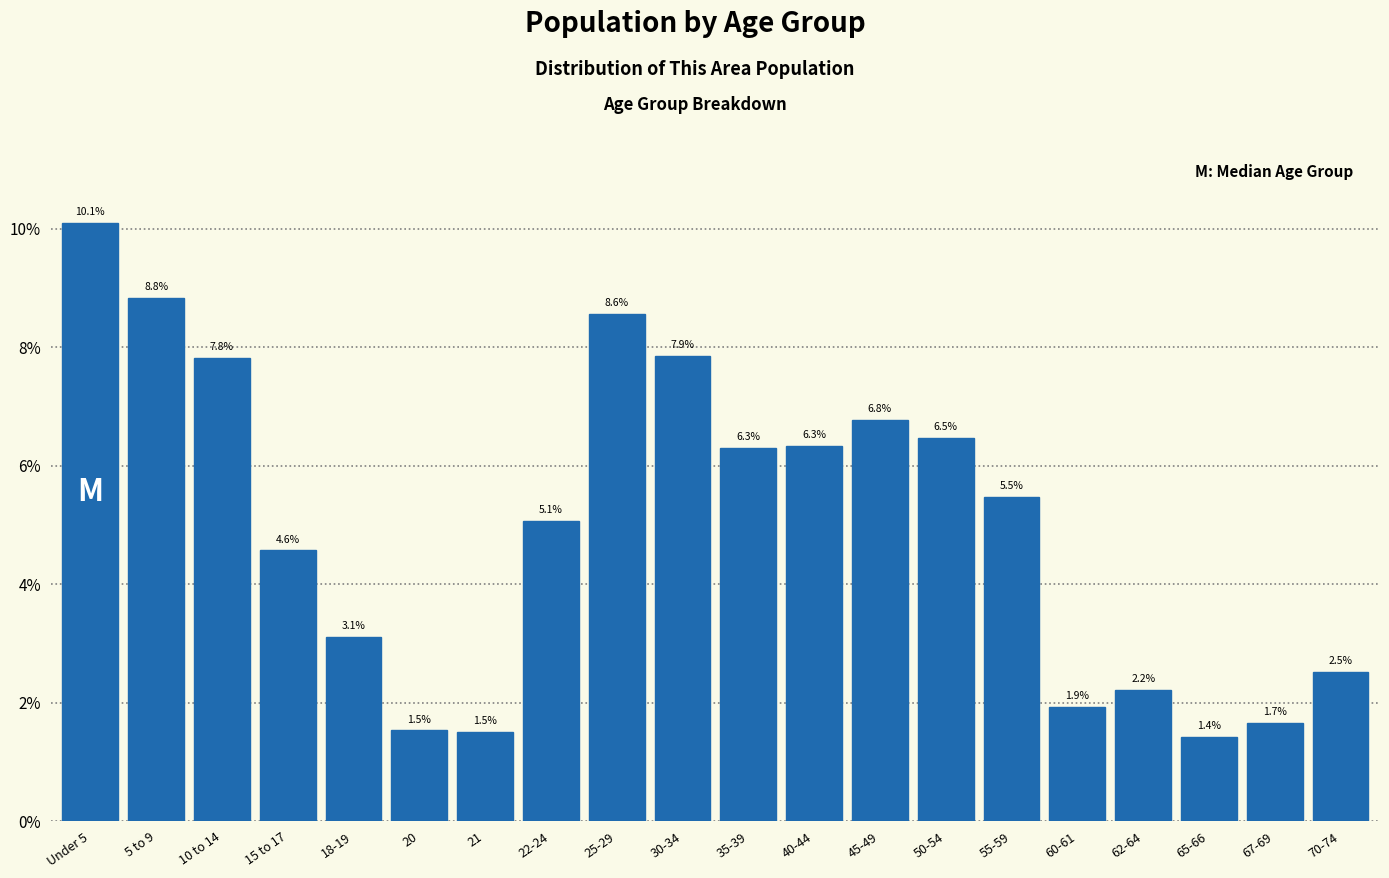

Are the bars horizontal?

No